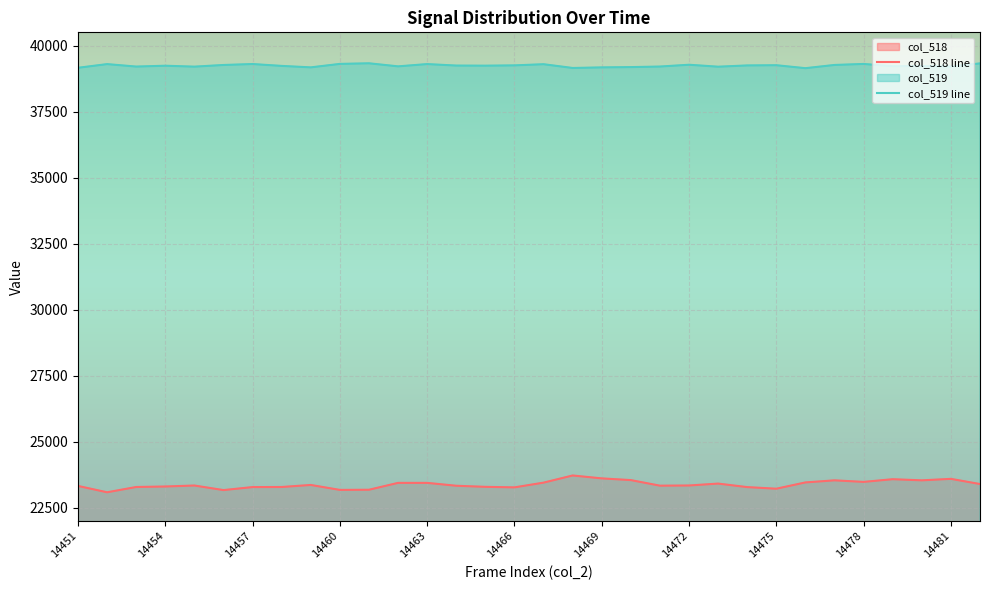

True or false: col_518 line has a value of 23286 at 23.

True